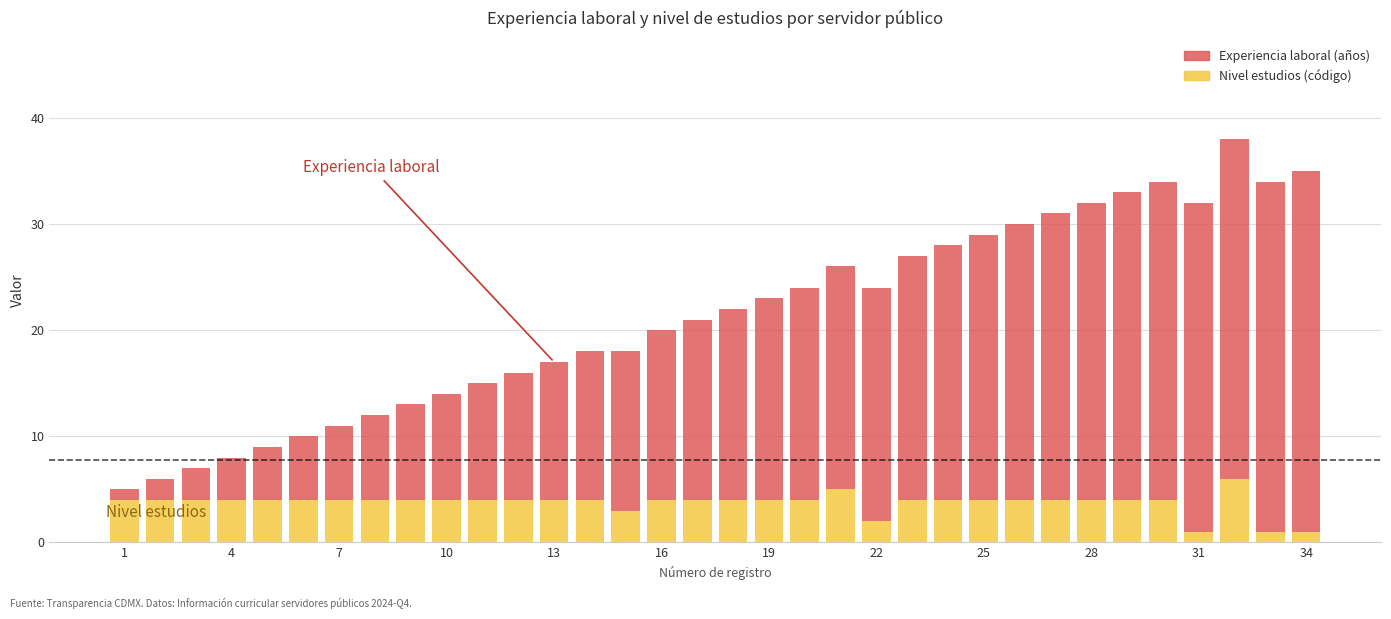

What is the average value of the Nivel estudios (código) series?

4